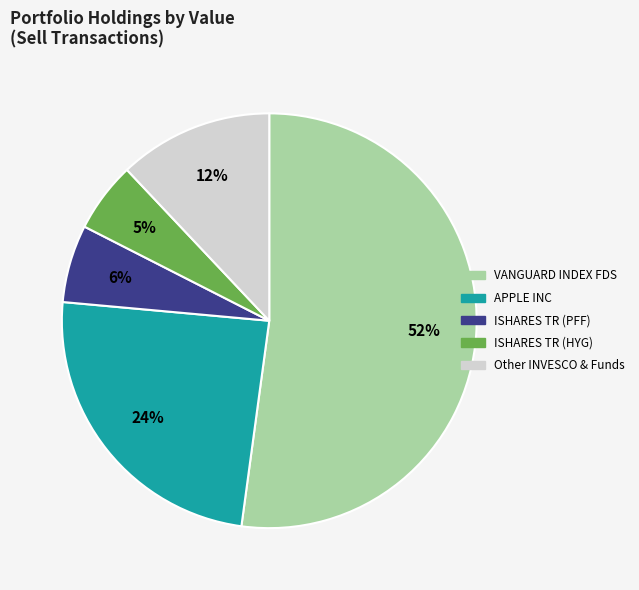

To the nearest percent, what is the difference between the largest and smallest slice percentages?

47%